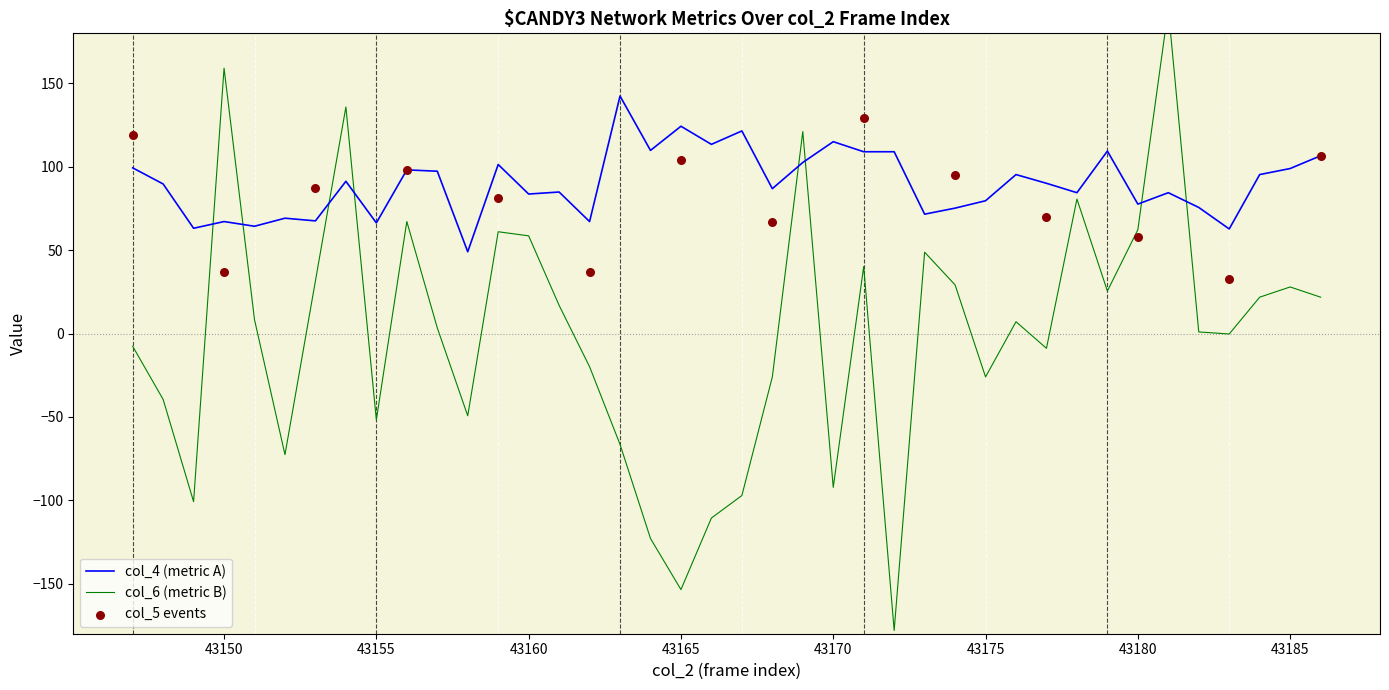

Which series has the largest total across all categories?

col_4